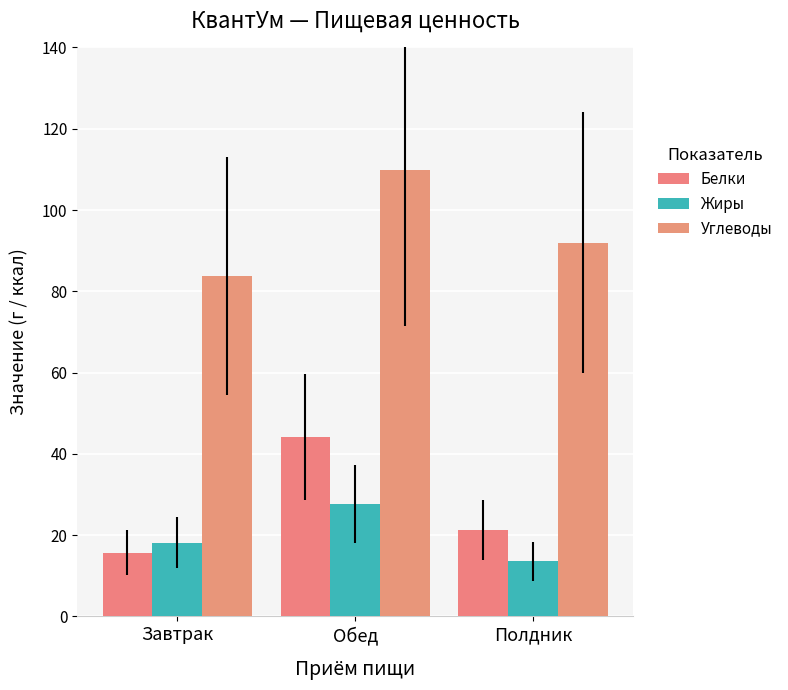

What is the total value across all series at Завтрак?

117.7